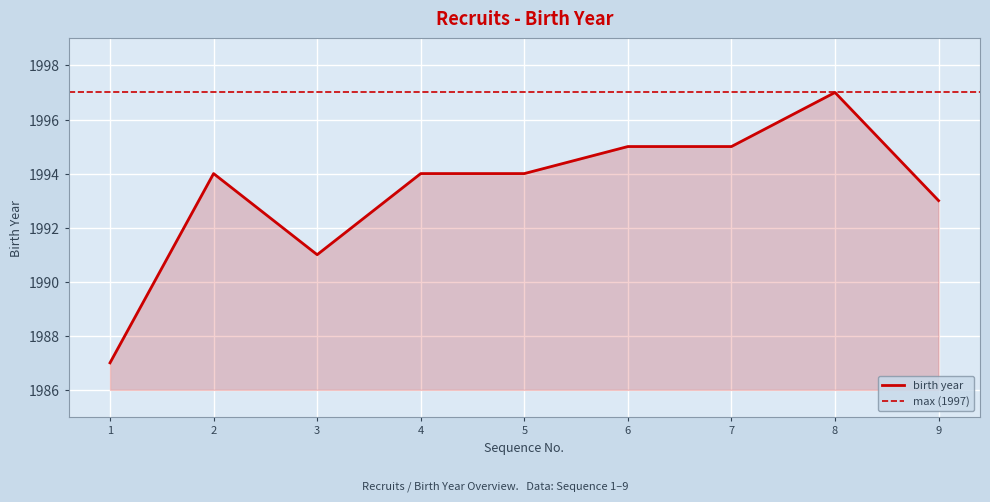

Reading right to left, transcribe all the data shown in this chart.

9=1993	8=1997	7=1995	6=1995	5=1994	4=1994	3=1991	2=1994	1=1987